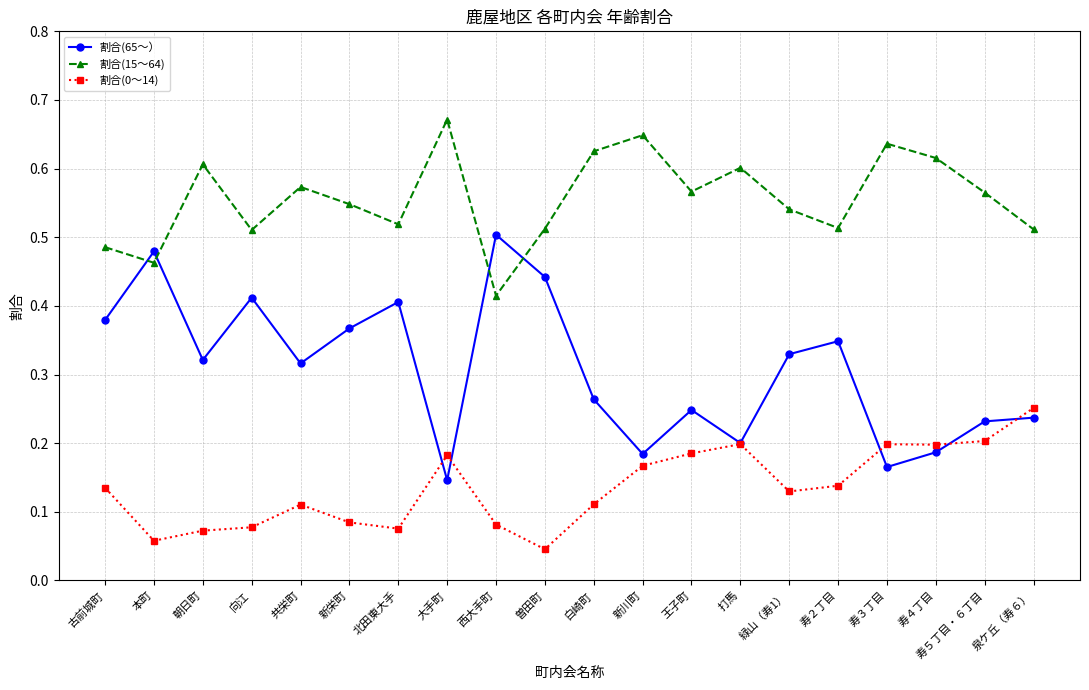

What position from the left is 寿３丁目?

17